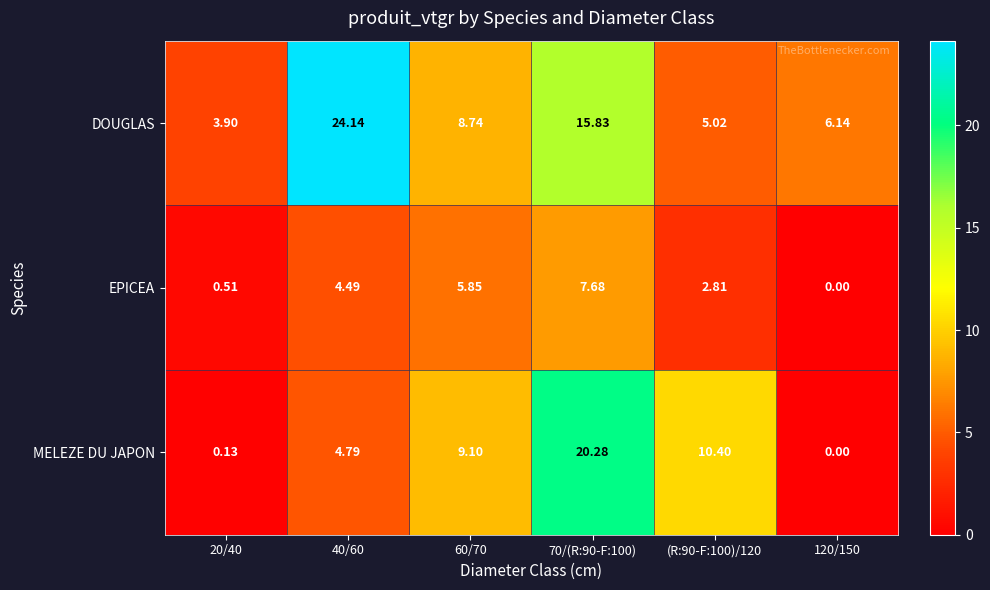

Rank the series by their average value, from lowest to highest.

EPICEA, MELEZE DU JAPON, DOUGLAS